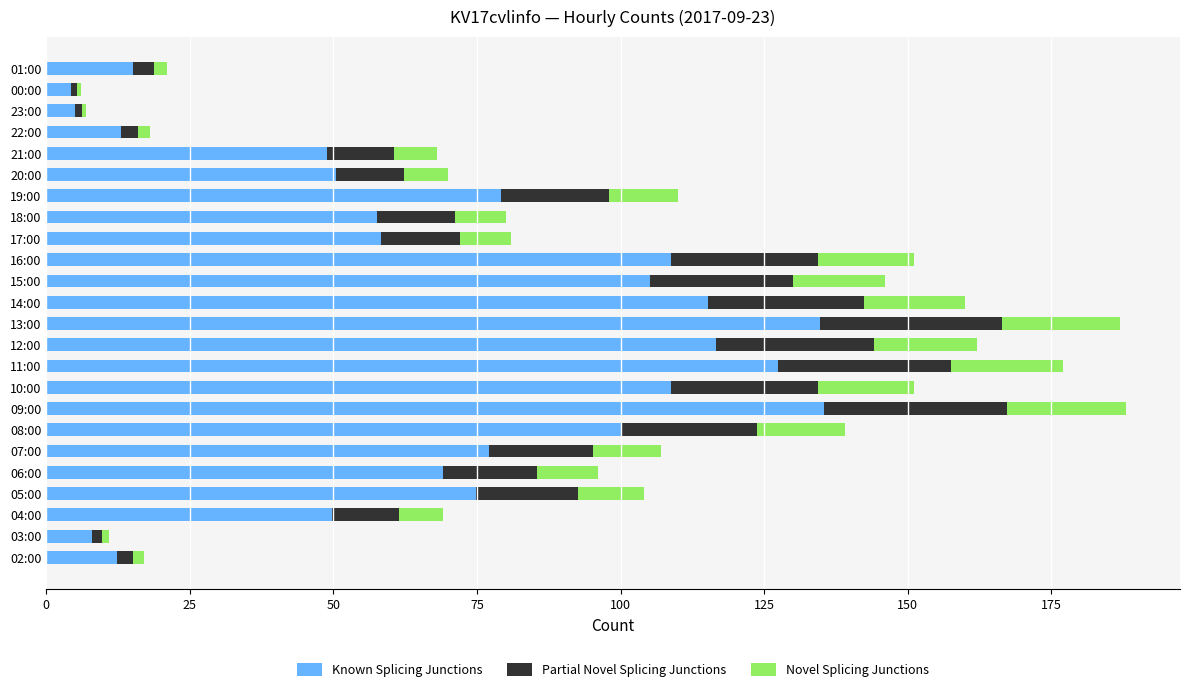

What is the total value across all series at 04:00?

69.0